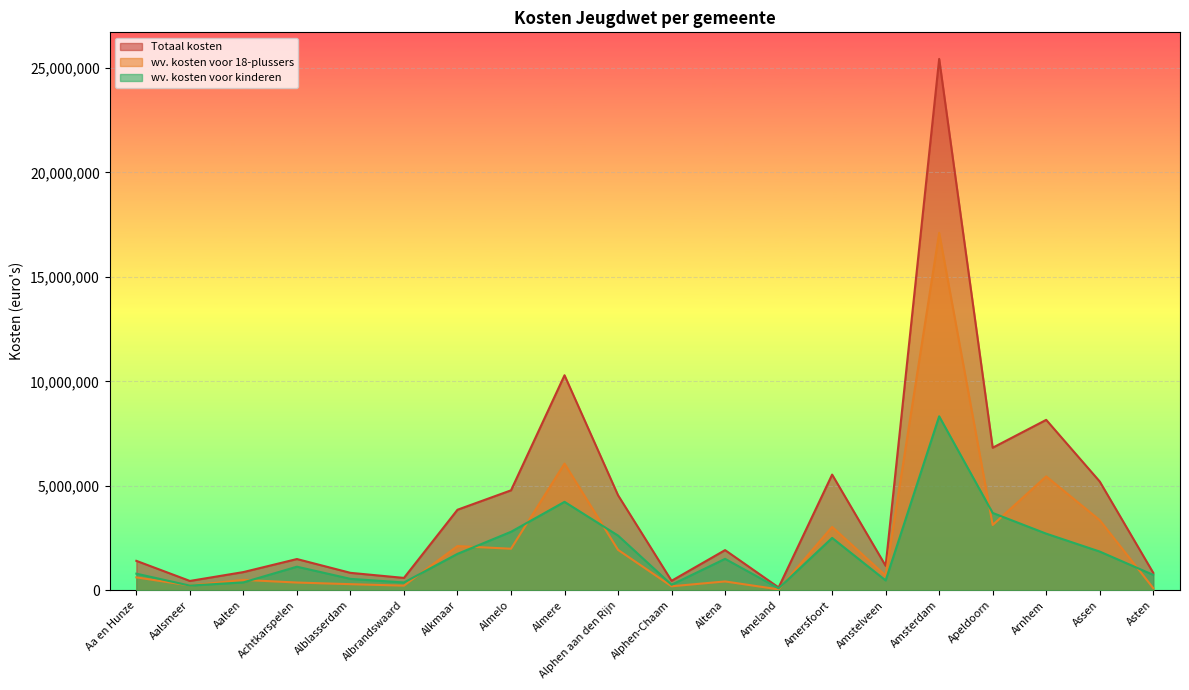

What is the value of the wv. kosten voor kinderen point at the 6th from the left?

369860